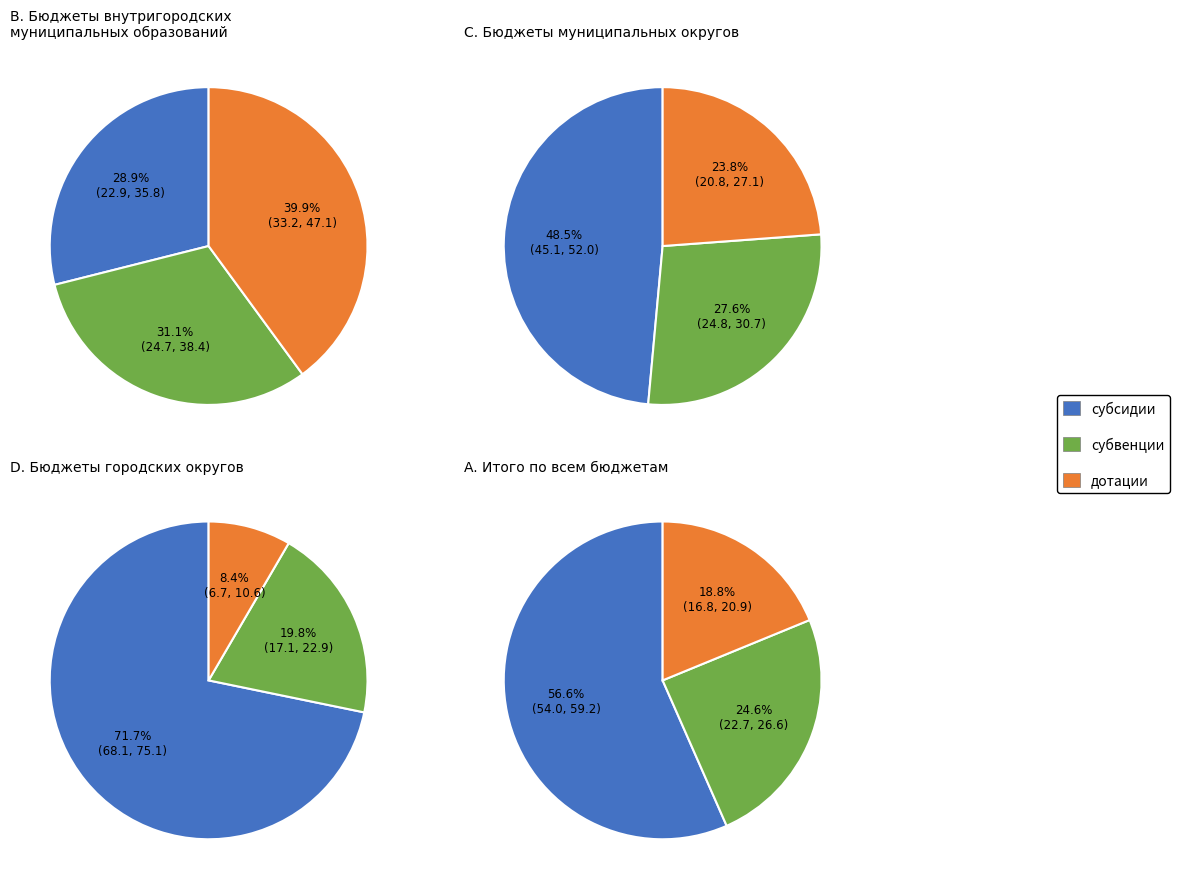

Does any single category account for the majority?

No